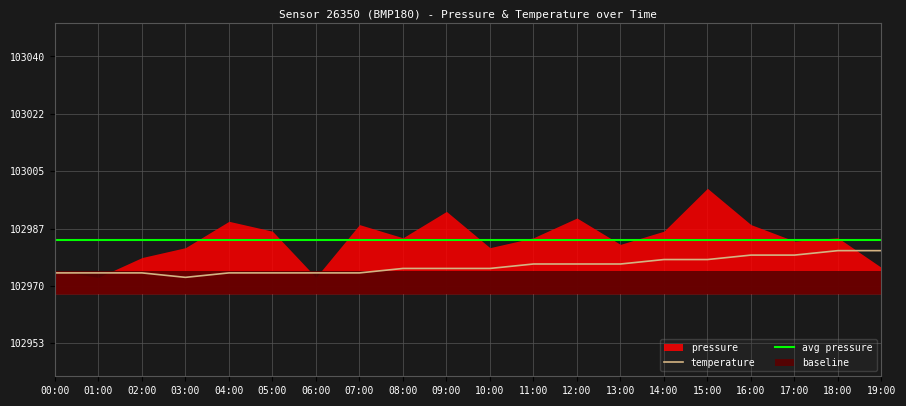

Between 07:00 and 12:00, which is larger?

12:00